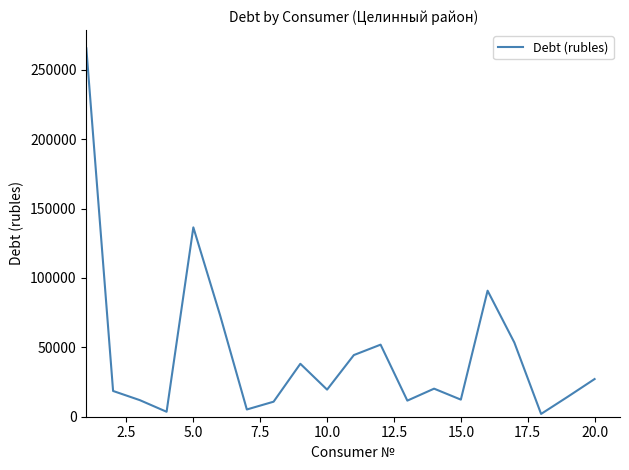

What is the maximum value shown in the chart?

265368.0